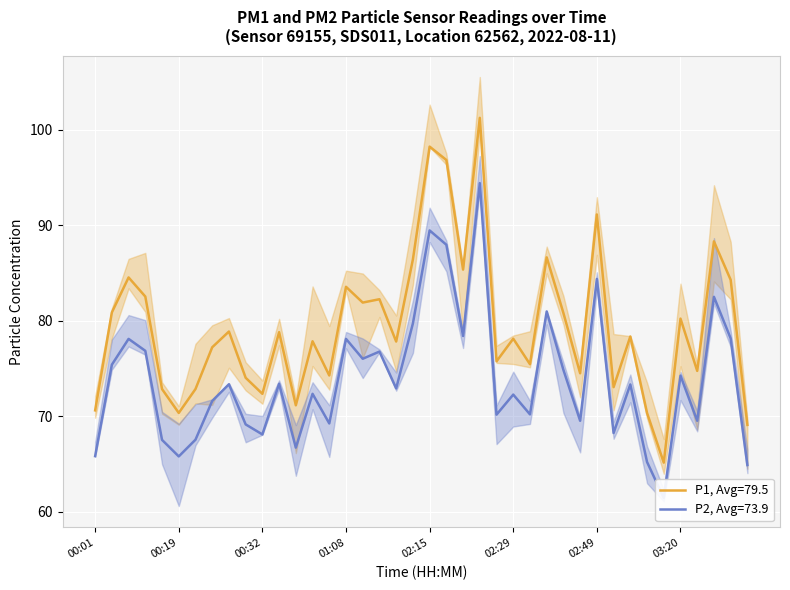

Where is the first local minimum for P1?

00:19